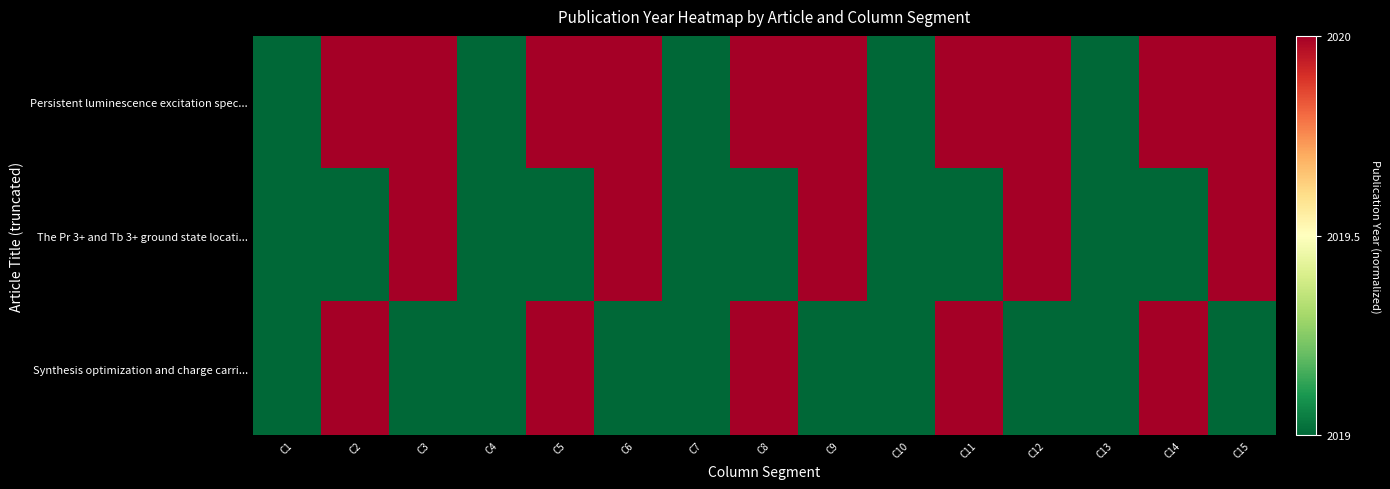

Reading left to right, list all the values displayed in this chart.

Persistent luminescence excitation spec...: C1=0	C2=1	C3=1	C4=0	C5=1	C6=1	C7=0	C8=1	C9=1	C10=0	C11=1	C12=1	C13=0	C14=1	C15=1
The Pr 3+ and Tb 3+ ground state locati...: C1=0	C2=0	C3=1	C4=0	C5=0	C6=1	C7=0	C8=0	C9=1	C10=0	C11=0	C12=1	C13=0	C14=0	C15=1
Synthesis optimization and charge carri...: C1=0	C2=1	C3=0	C4=0	C5=1	C6=0	C7=0	C8=1	C9=0	C10=0	C11=1	C12=0	C13=0	C14=1	C15=0